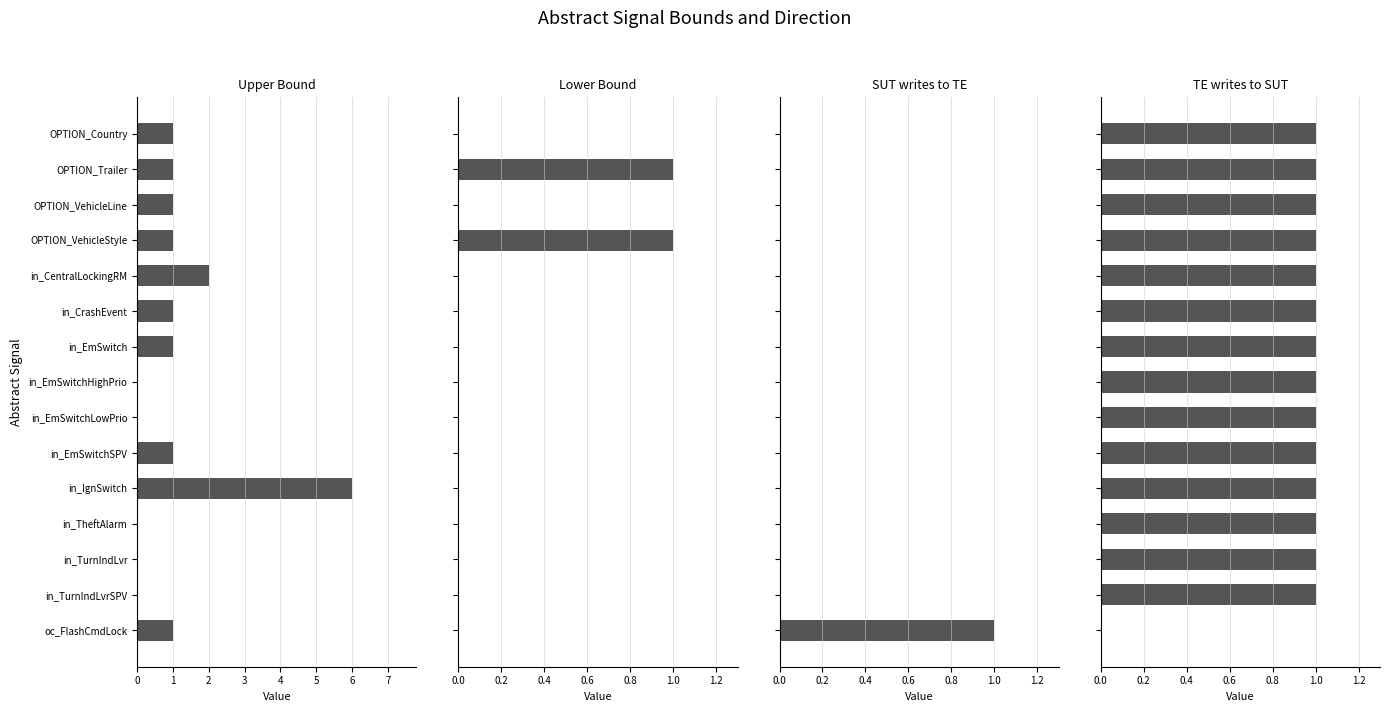

Rank the categories by TE writes to SUT value from lowest to highest.

14, 0, 1, 2, 3, 4, 5, 6, 7, 8, 9, 10, 11, 12, 13